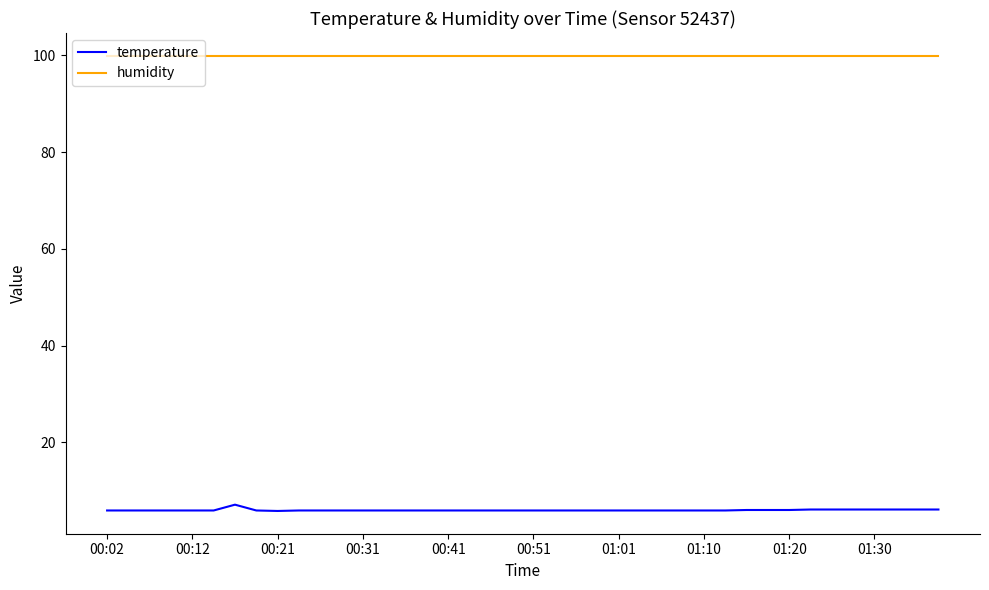

True or false: temperature and humidity cross at least once.

False